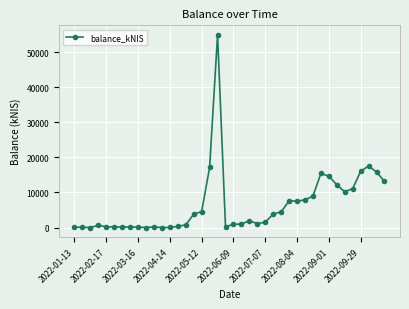

What is the value of the 28th point from the left?

7613.2